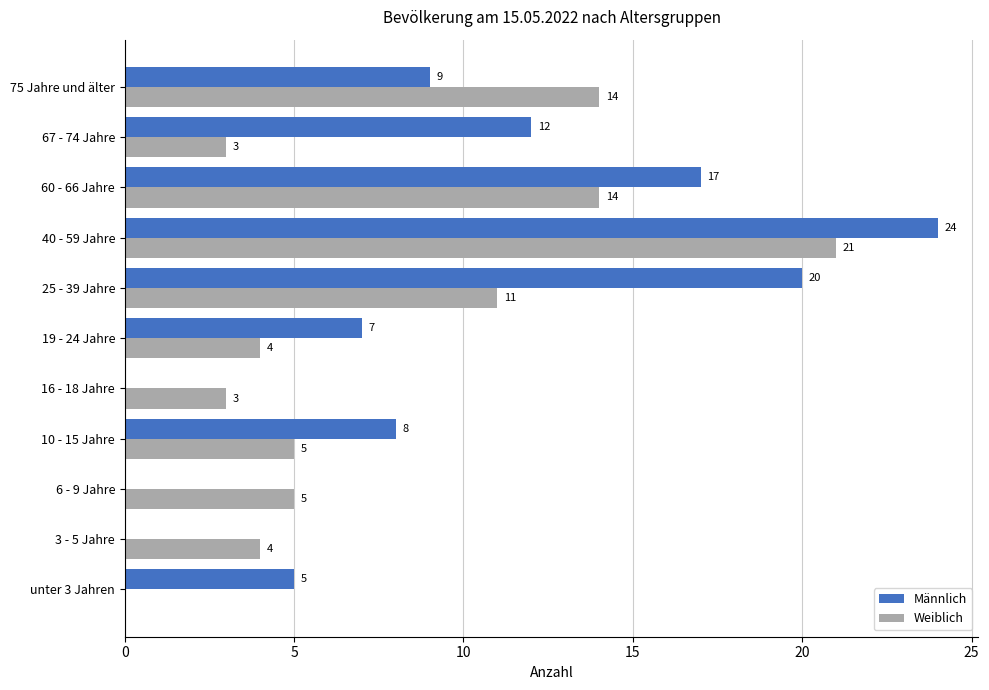

What is the highest value of the Weiblich series?

21